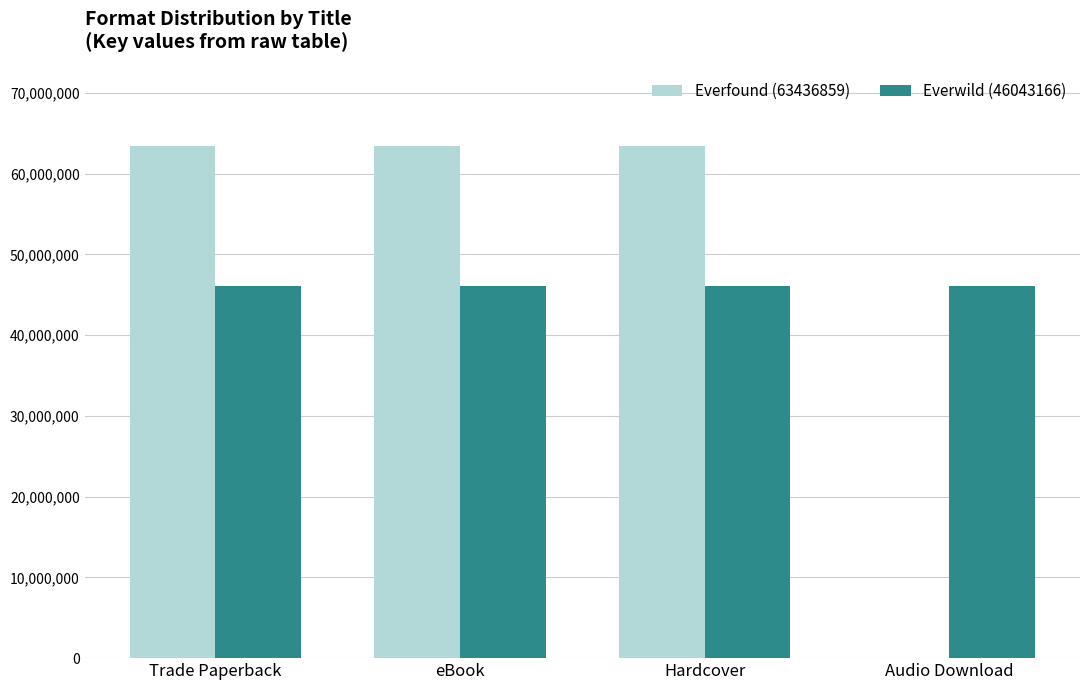

Between Hardcover and Audio Download, which series saw the biggest shift?

Everfound (63436859)